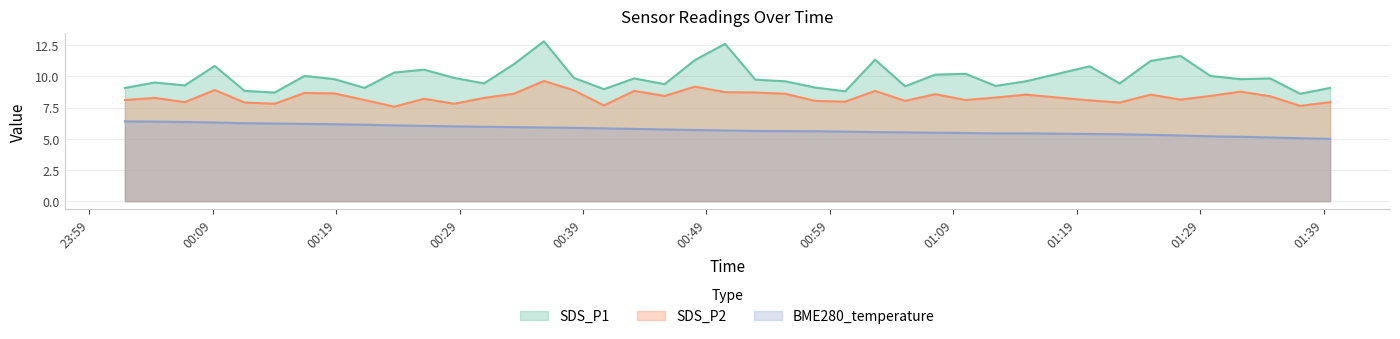

True or false: SDS_P1 has a value of 16.0 at 2022/03/28 01:27:25.

False